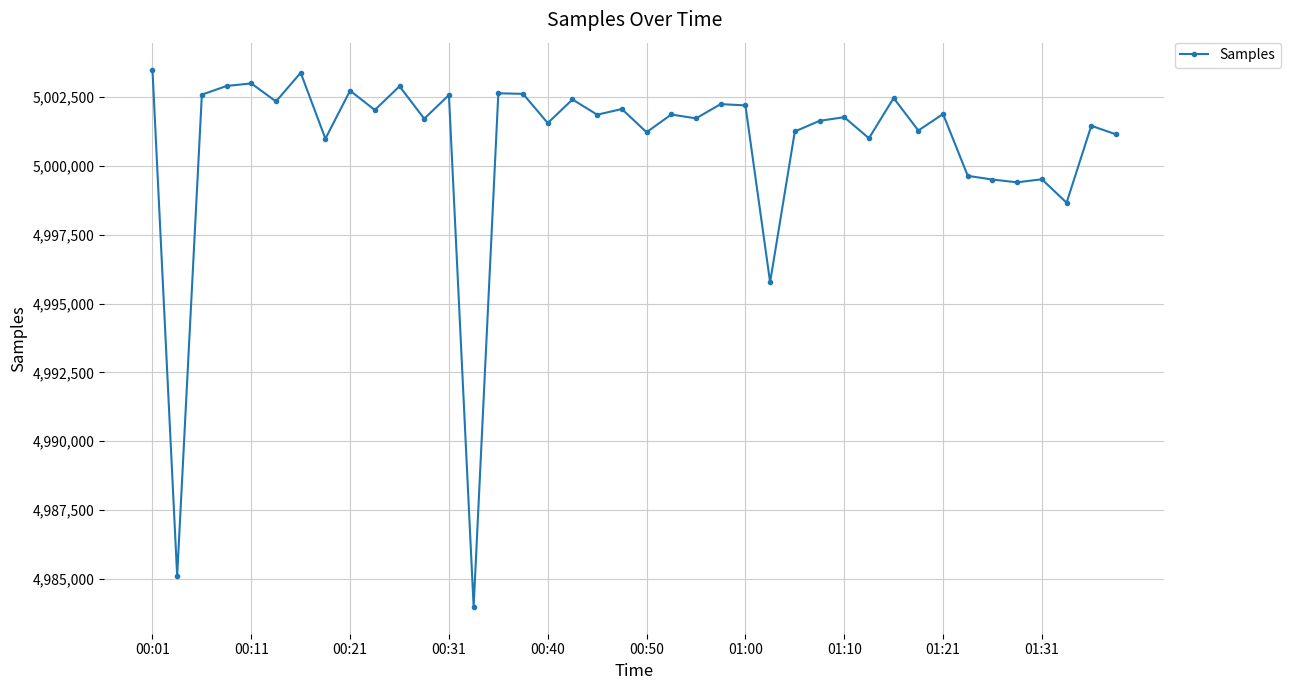

True or false: the data has more than 2 interior local peaks.

True